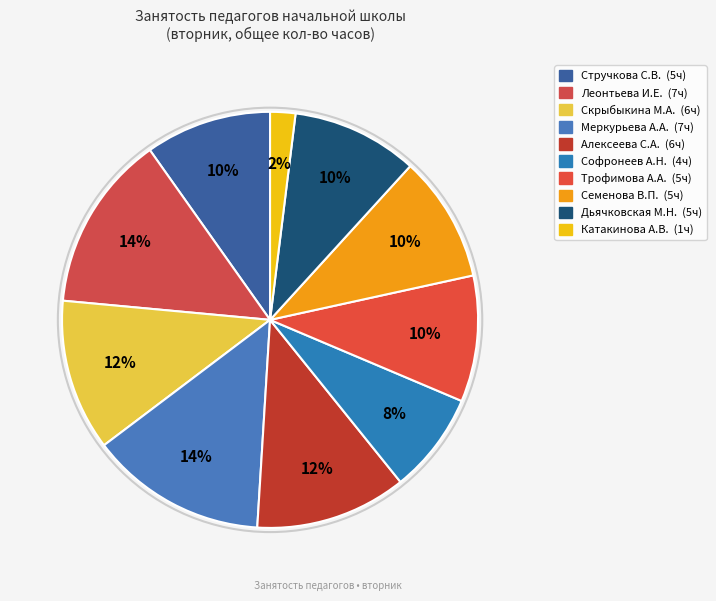

Does Семенова В.П. account for over 50% of the chart?

No